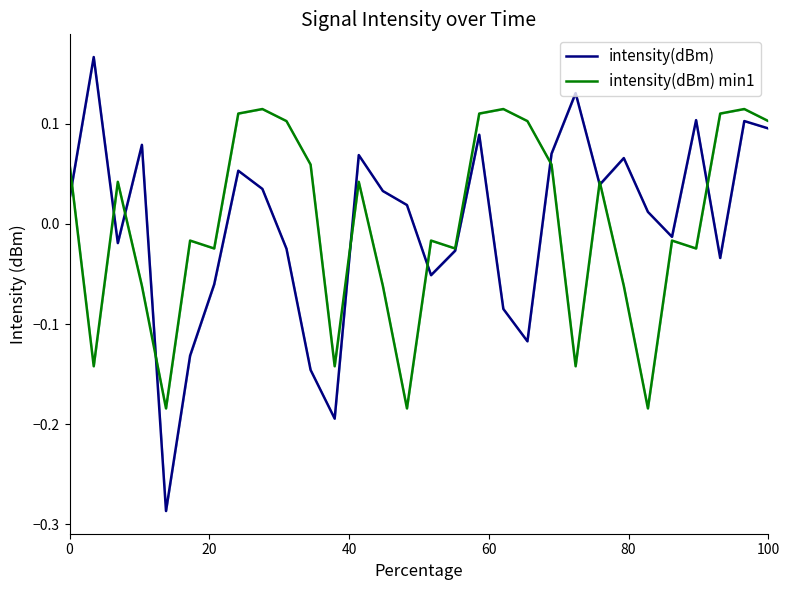

Rank the series by their maximum value, from highest to lowest.

intensity(dBm), intensity(dBm) min1